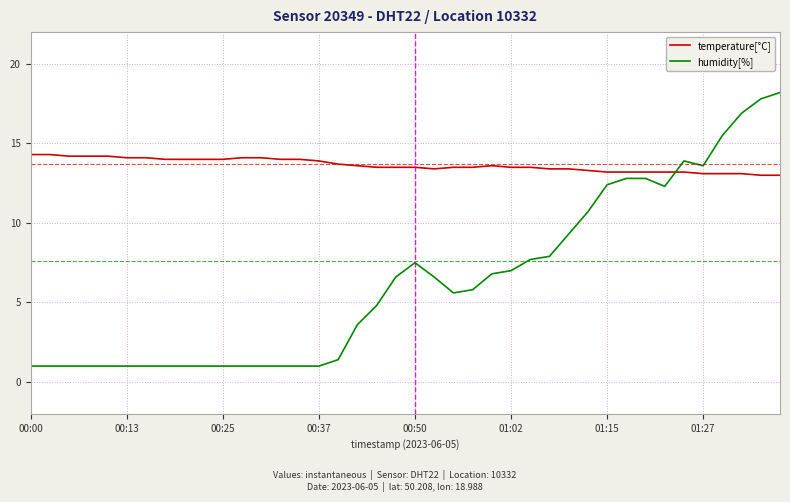

How many lines are shown in the chart?

2